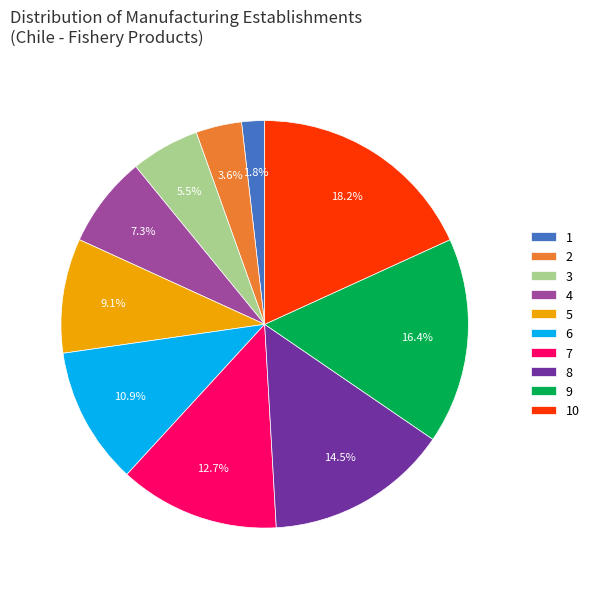

To the nearest percent, what is the difference between the largest and smallest slice percentages?

16%